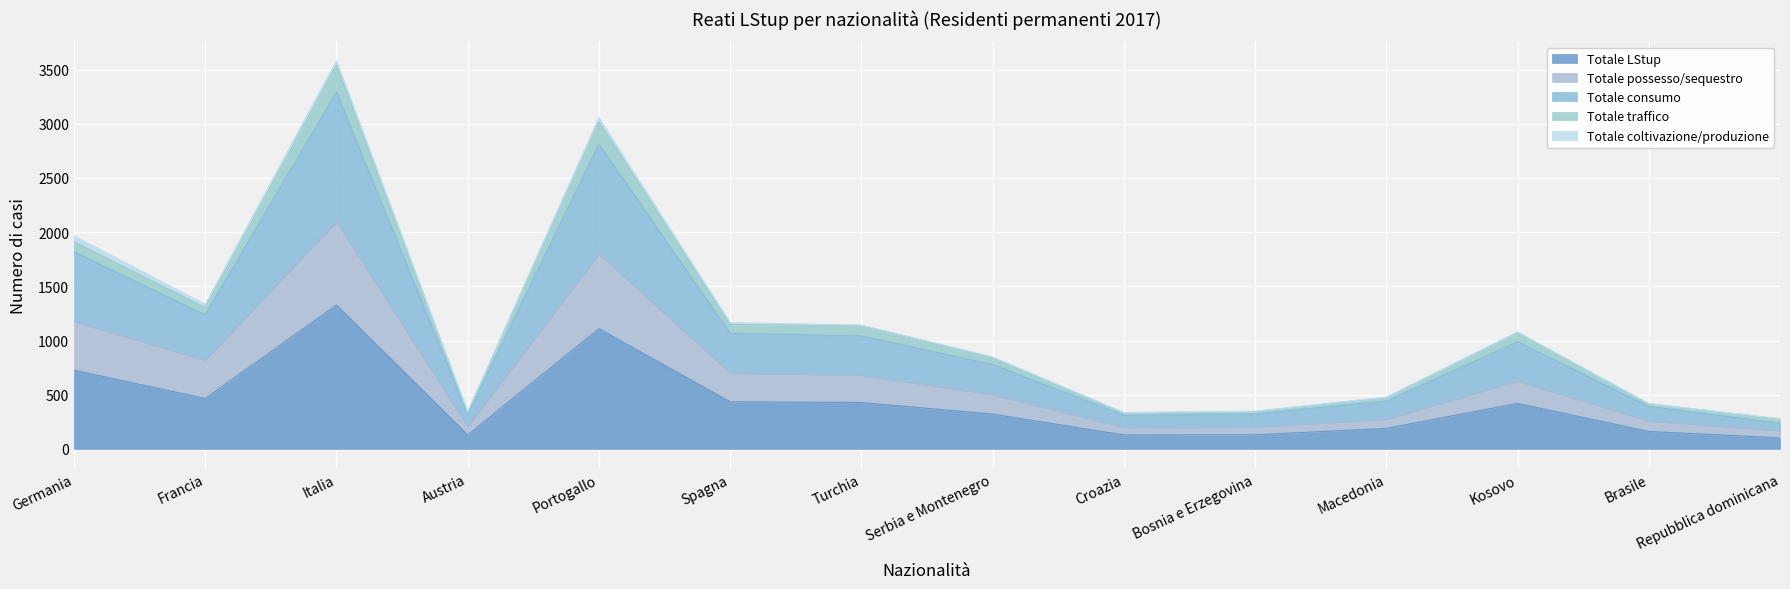

How many data points in Totale possesso/sequestro are less than 627?

7